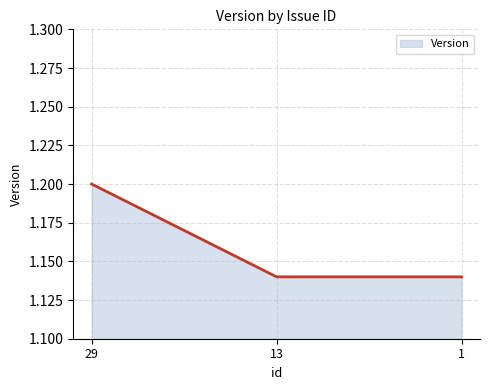

What is the sum of the values at 1 and 29?

2.3